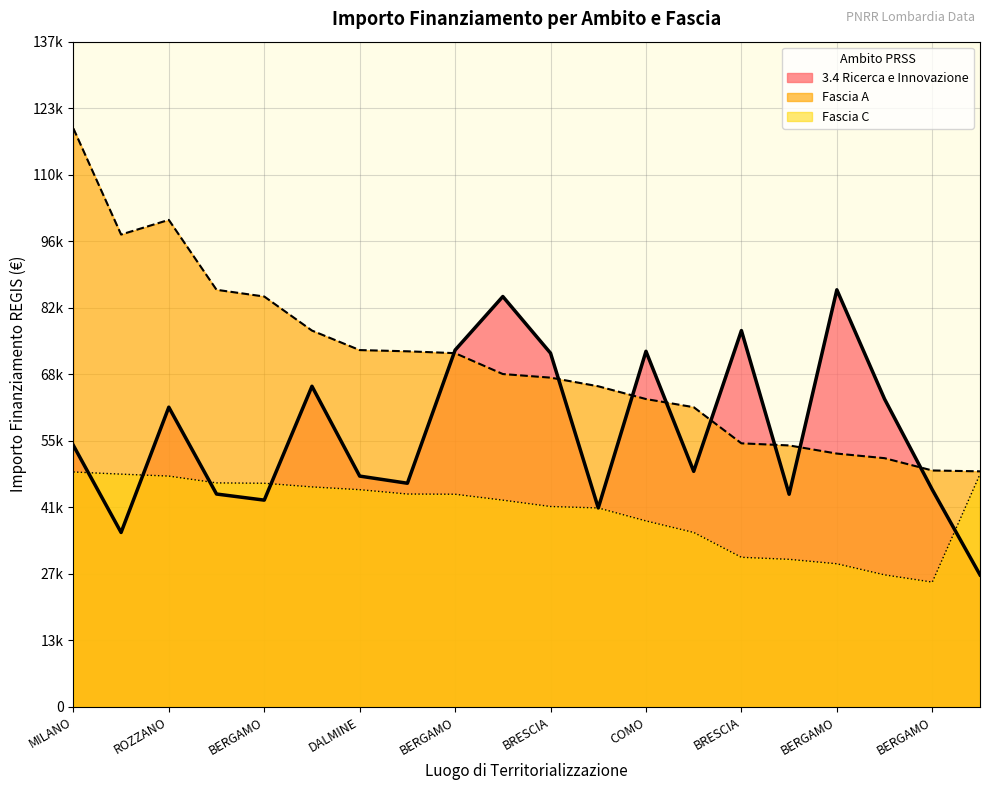

List the series in order of their peak value, highest first.

Fascia A, 3.4 Ricerca e Innovazione, Fascia C